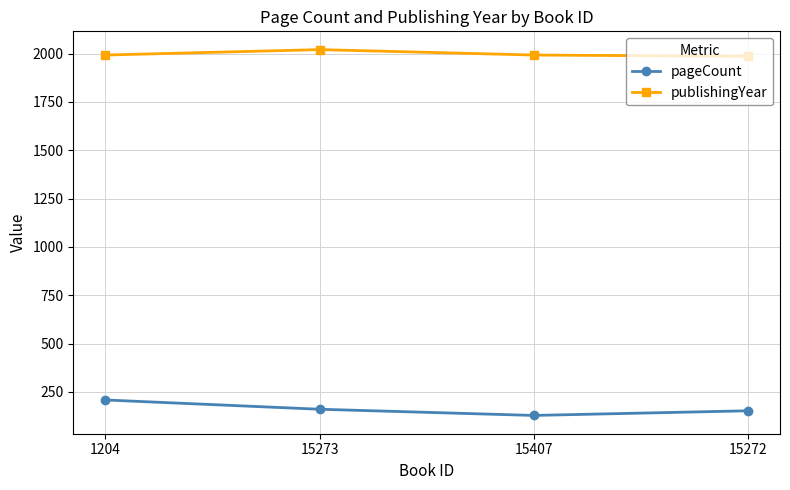

Where is the first local minimum for pageCount?

15407